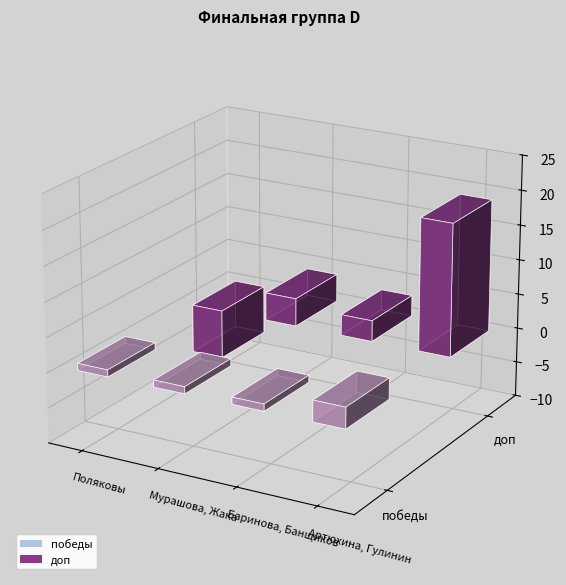

Read the победы value at Баринова, Банщиков.

1